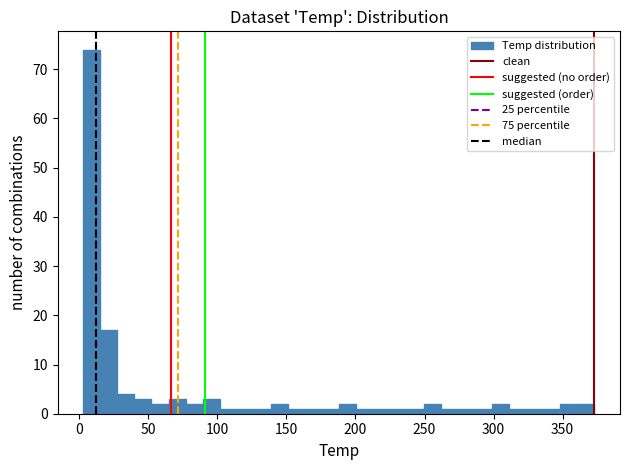

Around what value on the x-axis is the tallest bar? Give the approximate position of its centre, as read against the axis.

10